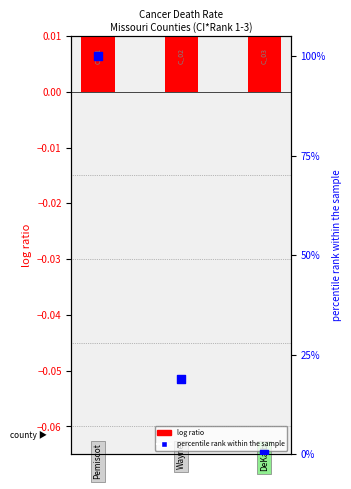

Which series has the largest Y range (max minus min)?

percentile rank within the sample